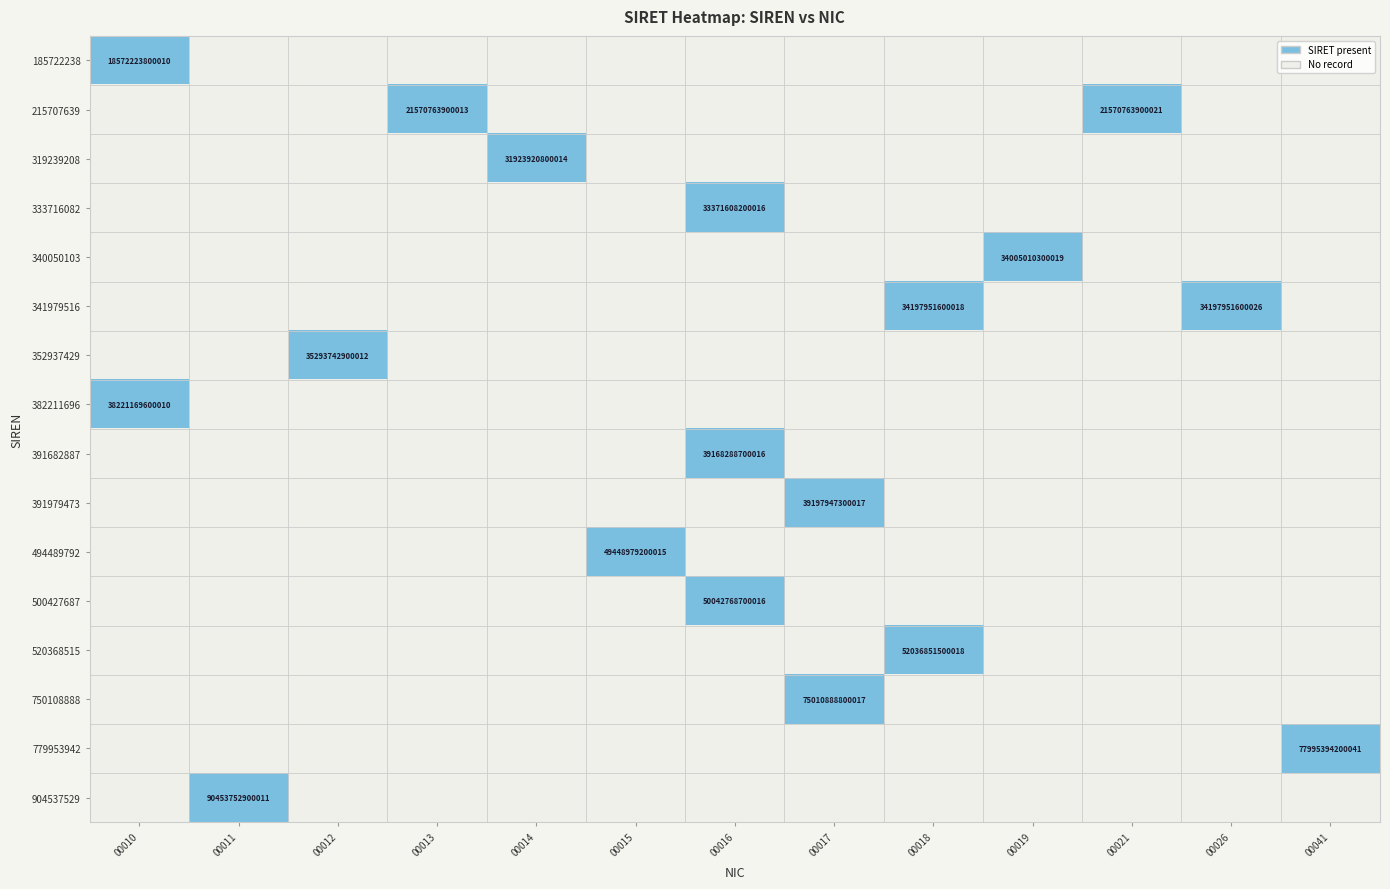

The 341979516 series shows 59588250931232 at 00026. True or false?

False